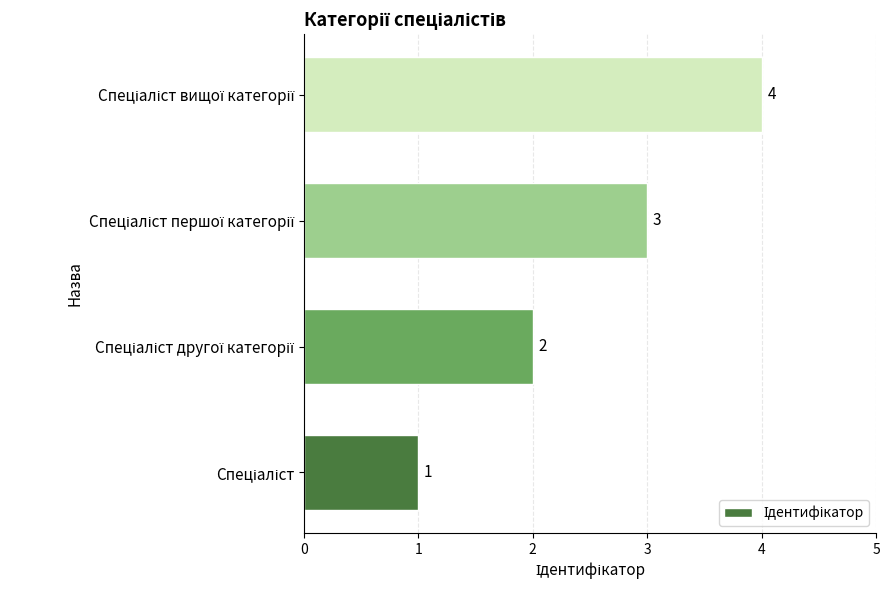

How many values are between 2 and 4?

3